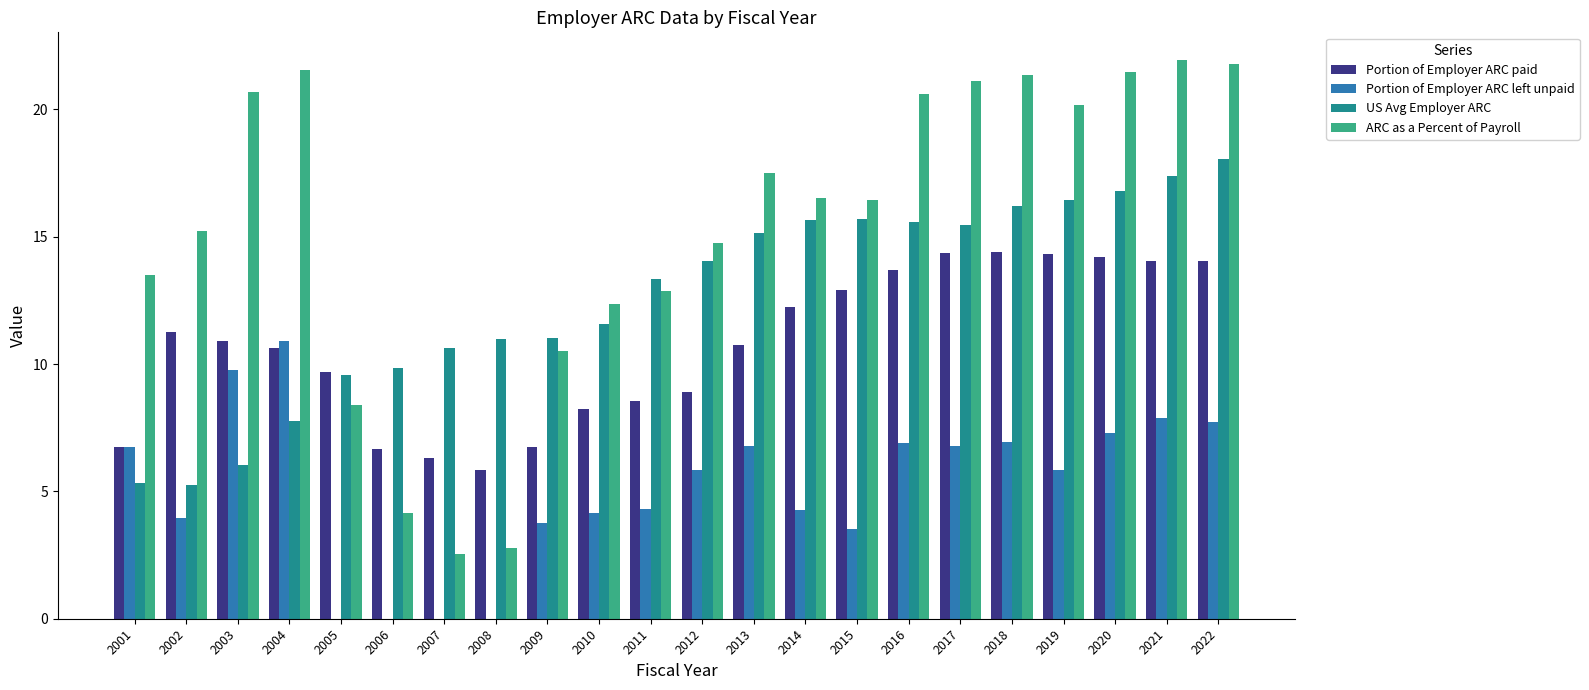

True or false: Portion of Employer ARC paid has a value of 11.3 at 2002.

True